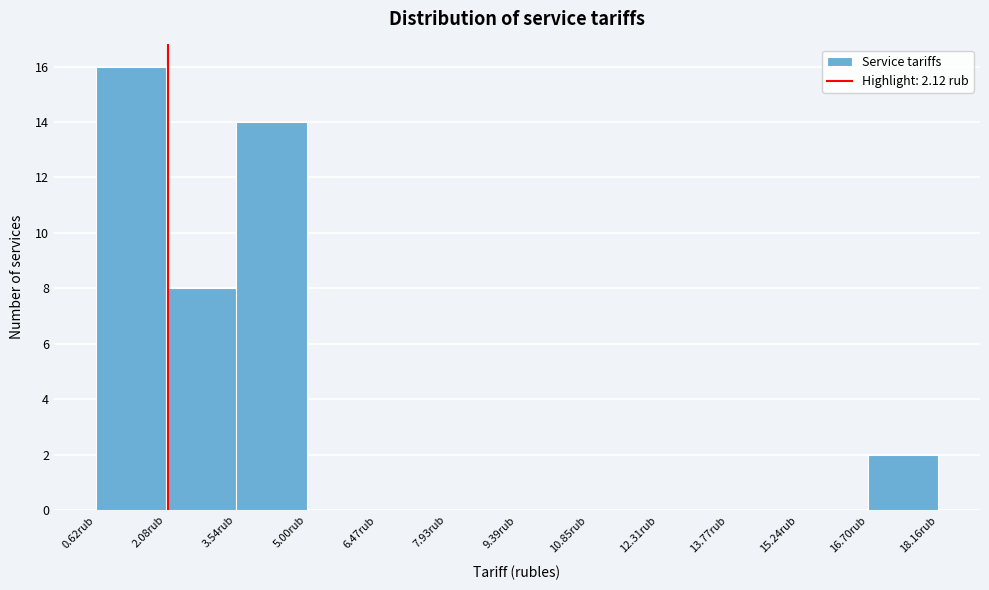

Reading left to right, list every bar in this chart as the range it spans on the x-axis followed by its height. Neither the bar edges nor the heights are printed on the chart, so give them approximately, as read against the axes.

0.6 to 2.0: 16
2.0 to 3.6: 8
3.6 to 5.0: 14
5.0 to 6.4: 0
6.4 to 8.0: 0
8.0 to 9.4: 0
9.4 to 10.8: 0
10.8 to 12.4: 0
12.4 to 13.8: 0
13.8 to 15.2: 0
15.2 to 16.6: 0
16.6 to 18.2: 2